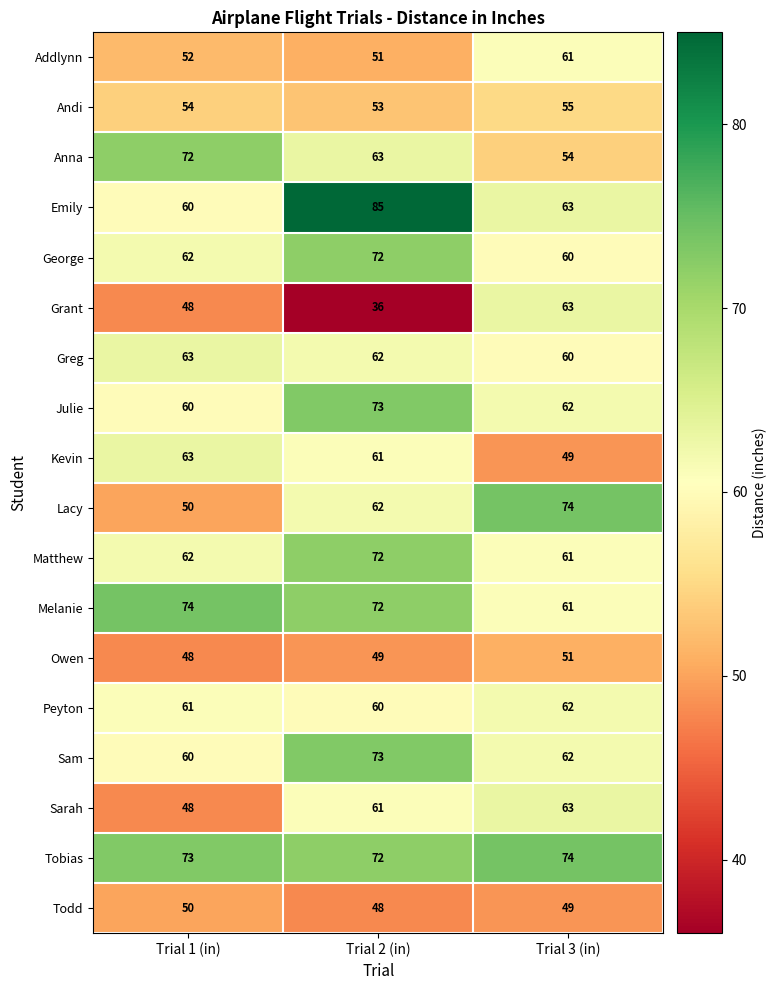

Count the number of data series in this chart.

18